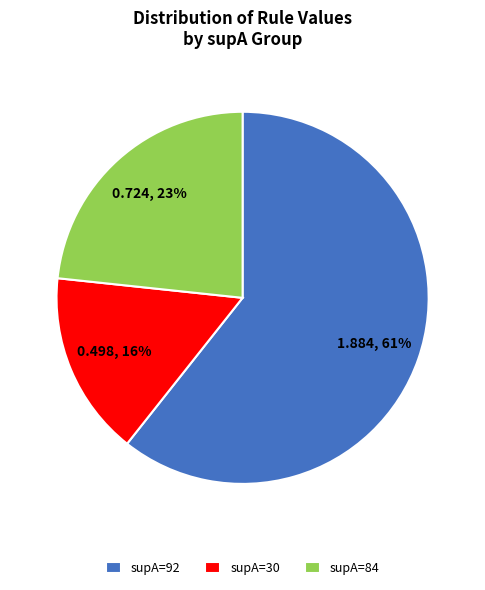

Which has a higher value, supA=92 or supA=30?

supA=92